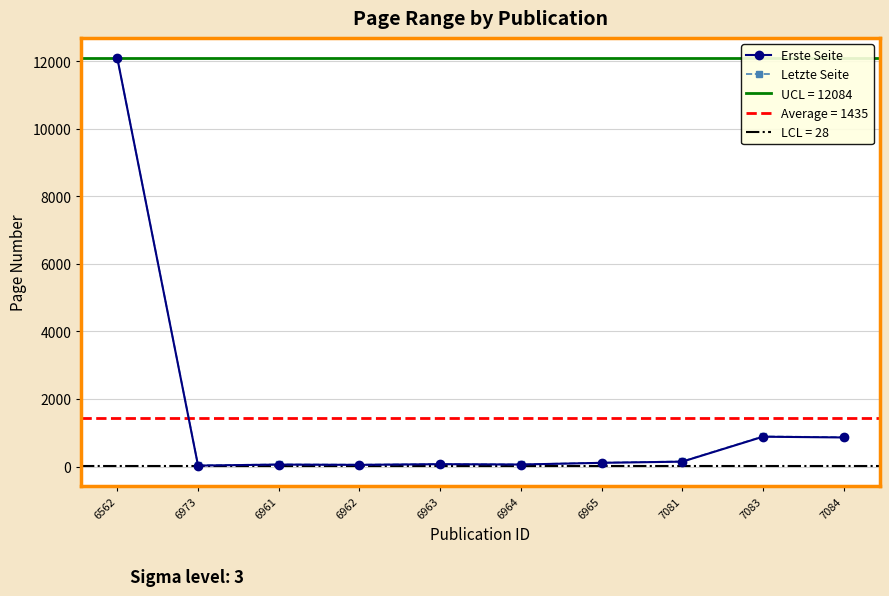

What is the value of the Erste Seite point at the 7th from the left?

110